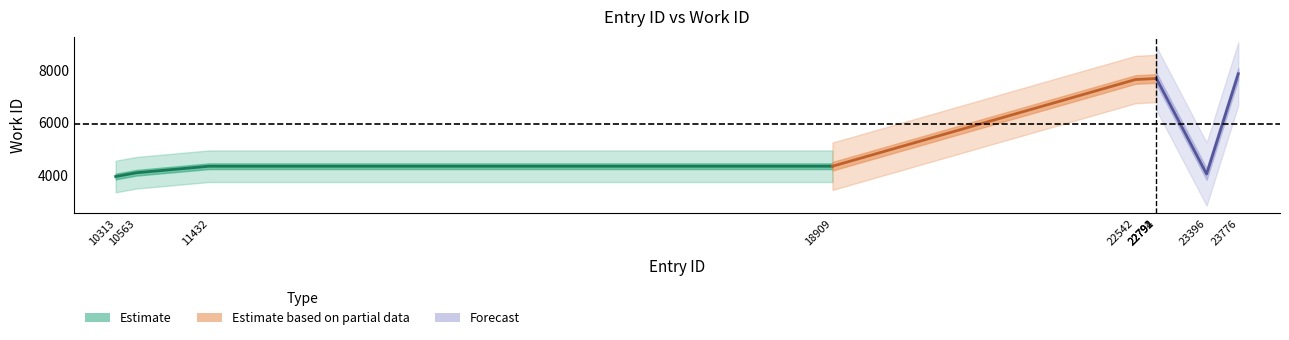

What are all the series names shown in the legend?

Estimate, Estimate based on partial data, Forecast